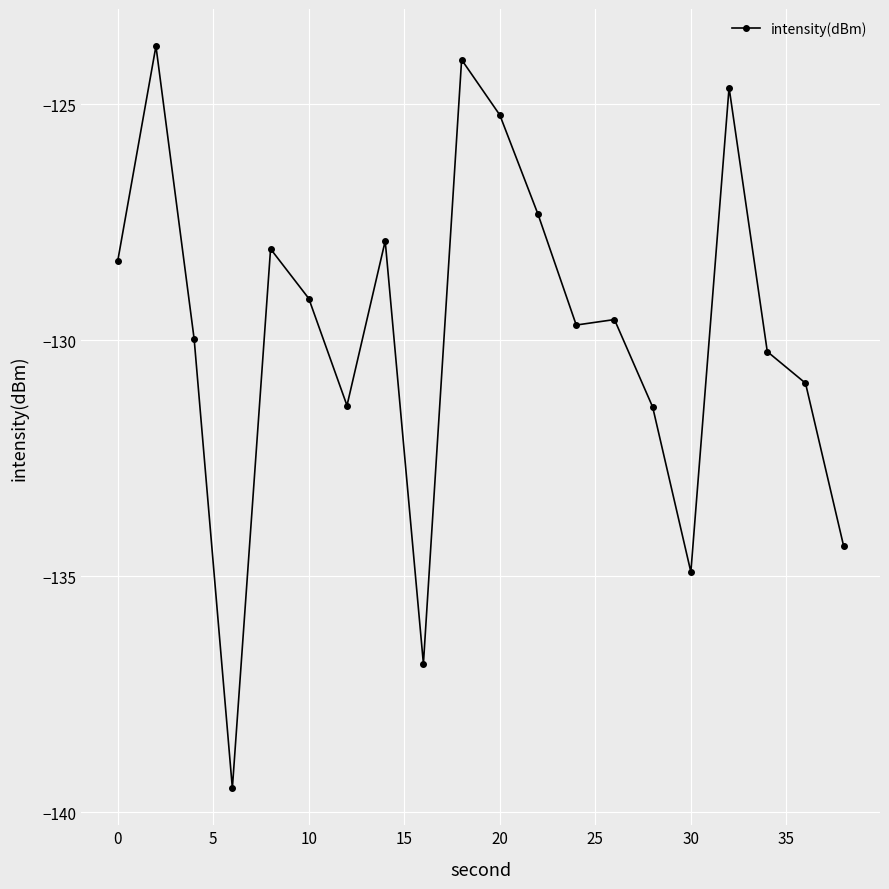

What is the sum of all values?

-2597.2